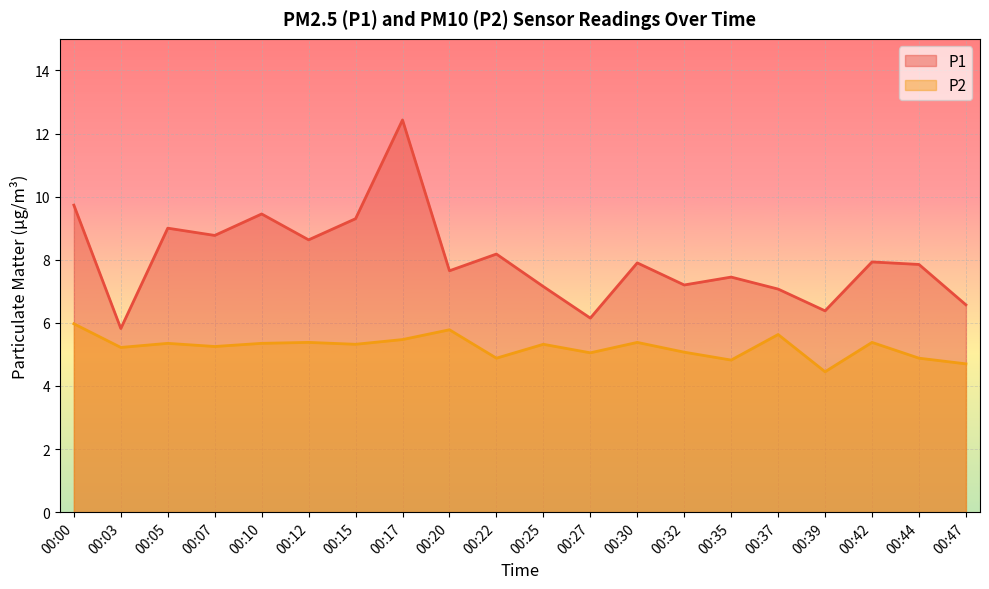

Where does the P1 series first go above 7?

00:00